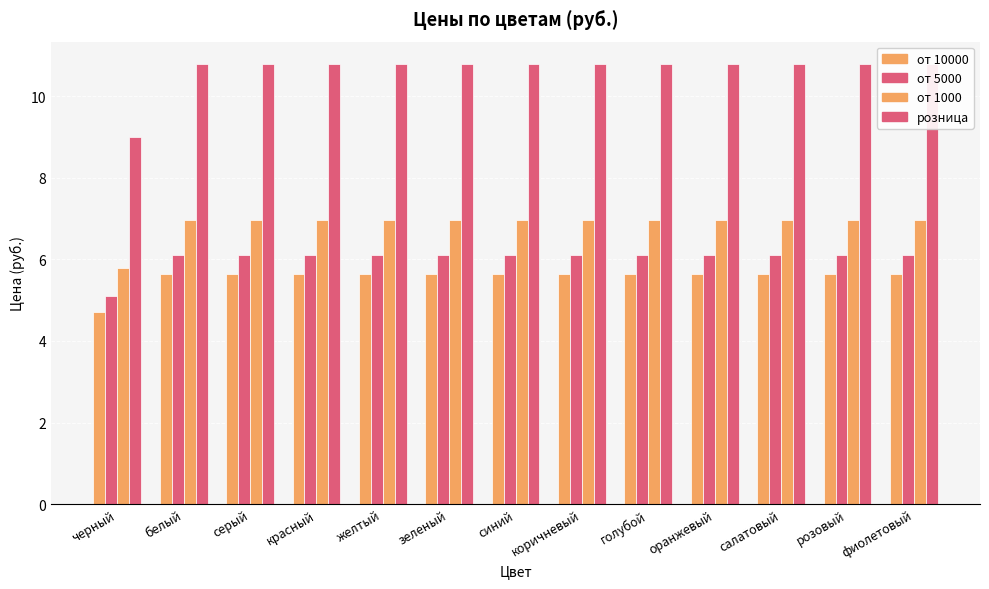

Which has a higher value, голубой or коричневый?

голубой